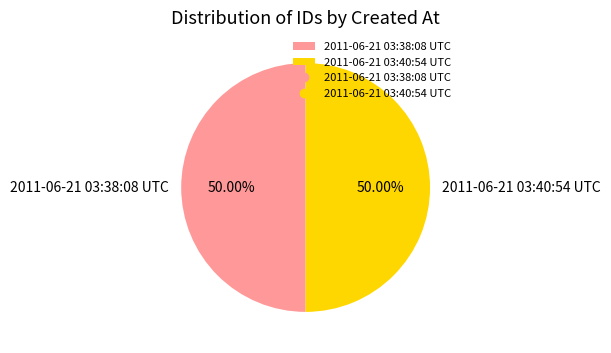

True or false: 2011-06-21 03:38:08 UTC accounts for 61% of the total.

False